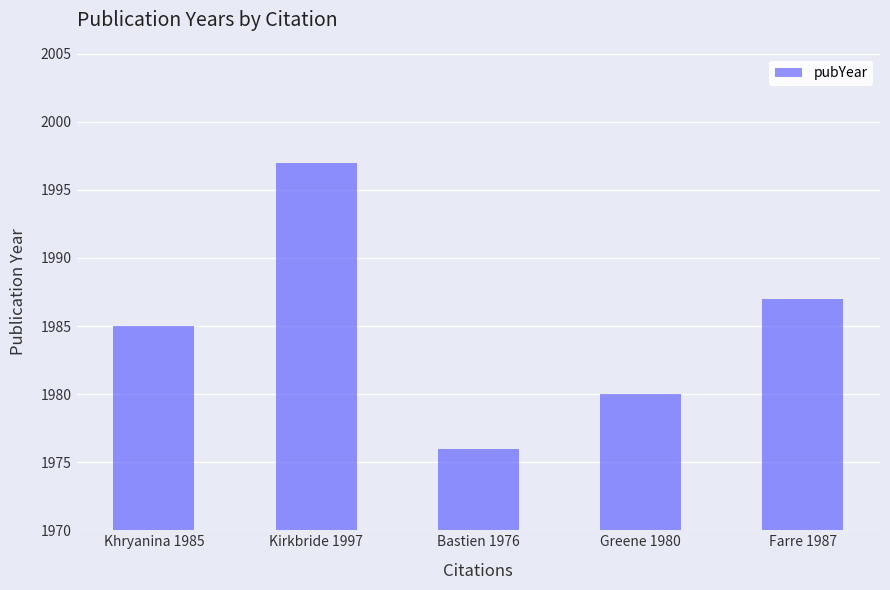

How many distinct data groups are displayed?

1